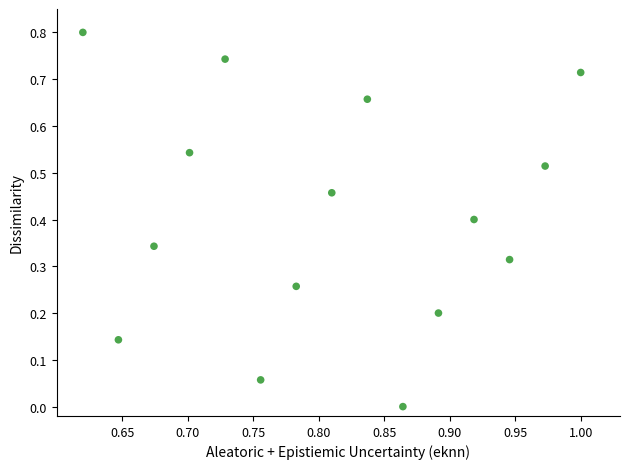

What is the range of X values (max minus min)?

0.4